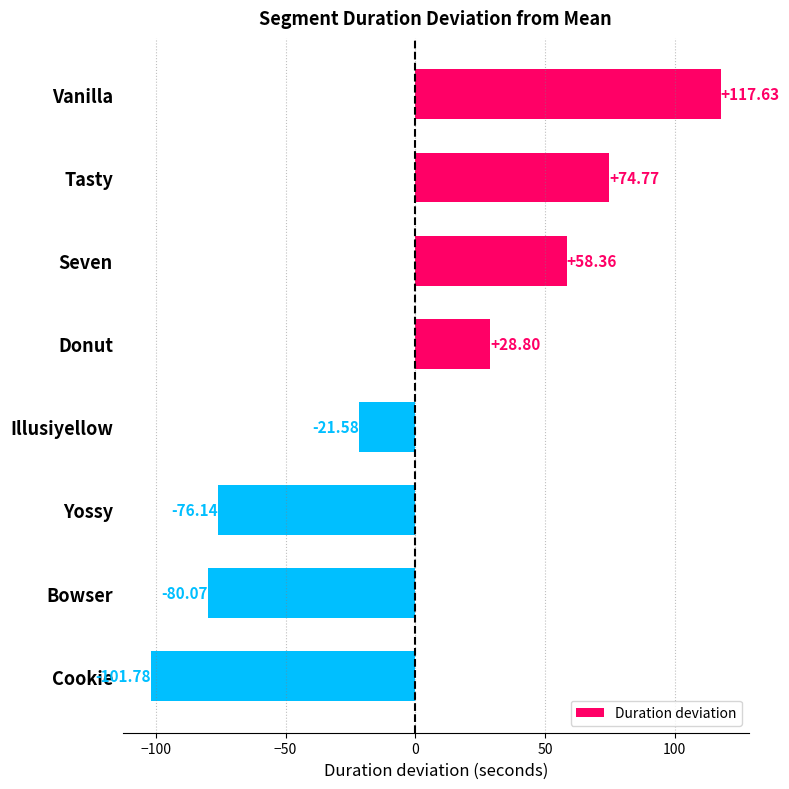

Are the bars horizontal?

Yes